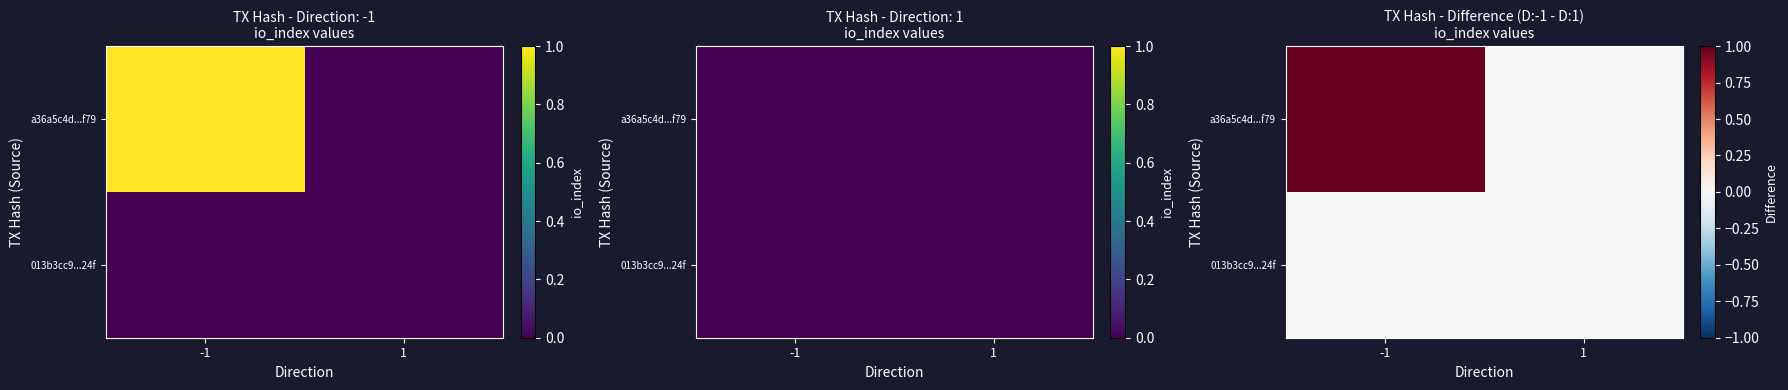

Which series has the largest range (max minus min)?

a36a5c4d...f79